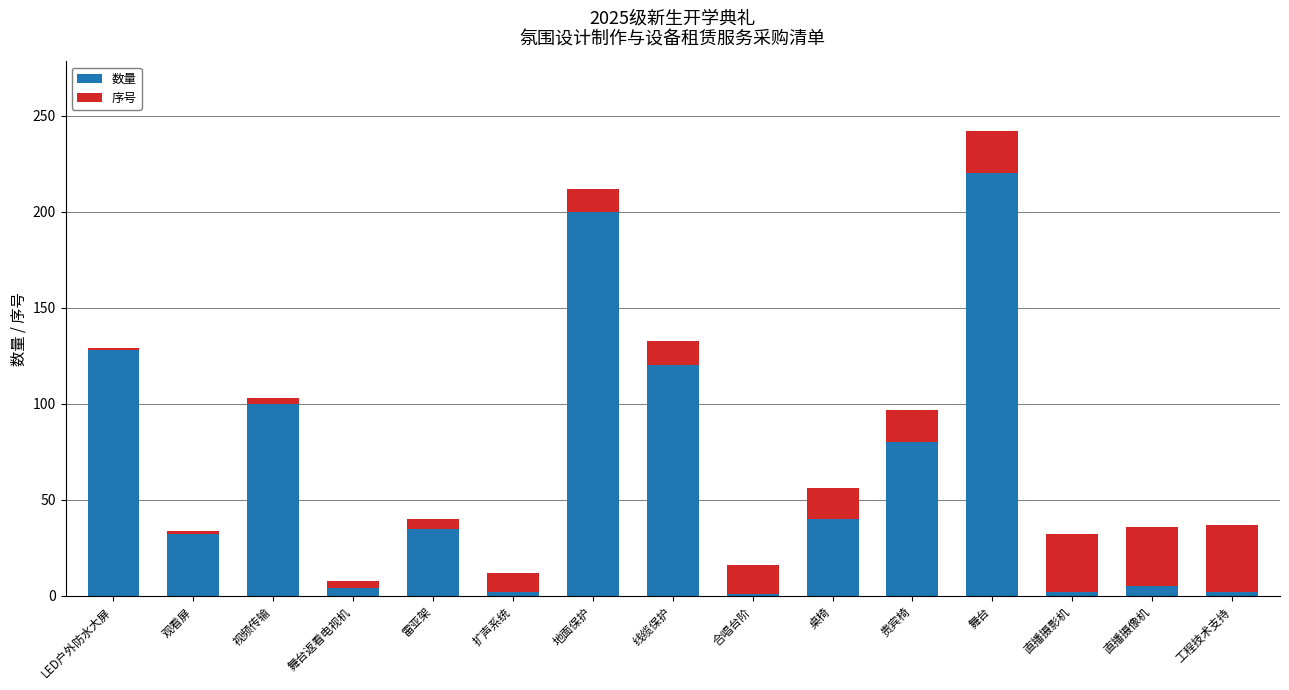

At which label does 数量 reach its peak?

舞台